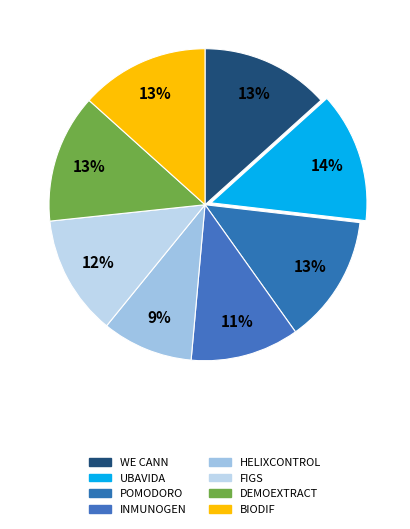

How many segments does this pie chart have?

8